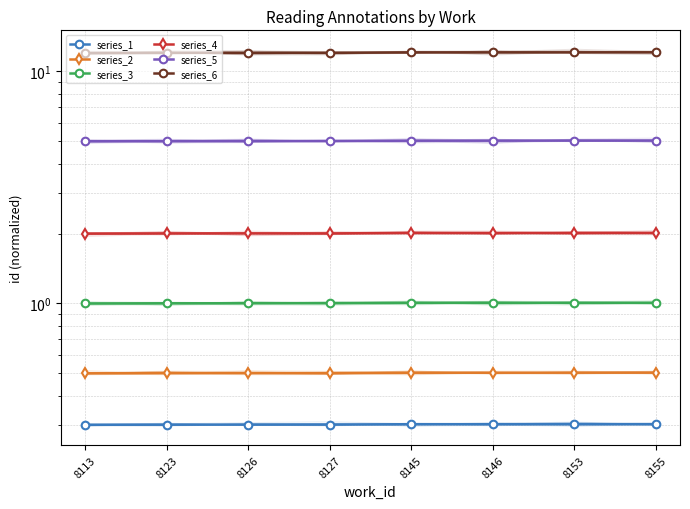

True or false: series_6 has more than 0 points higher than both neighbors.

False